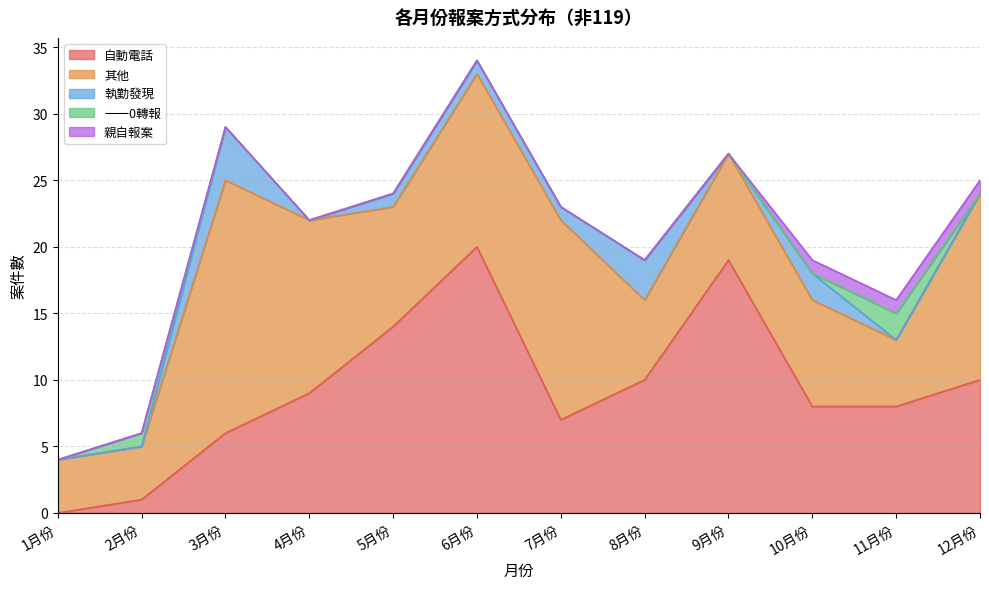

What is the difference between the maximum and second lowest values in the 親自報案 series?

1